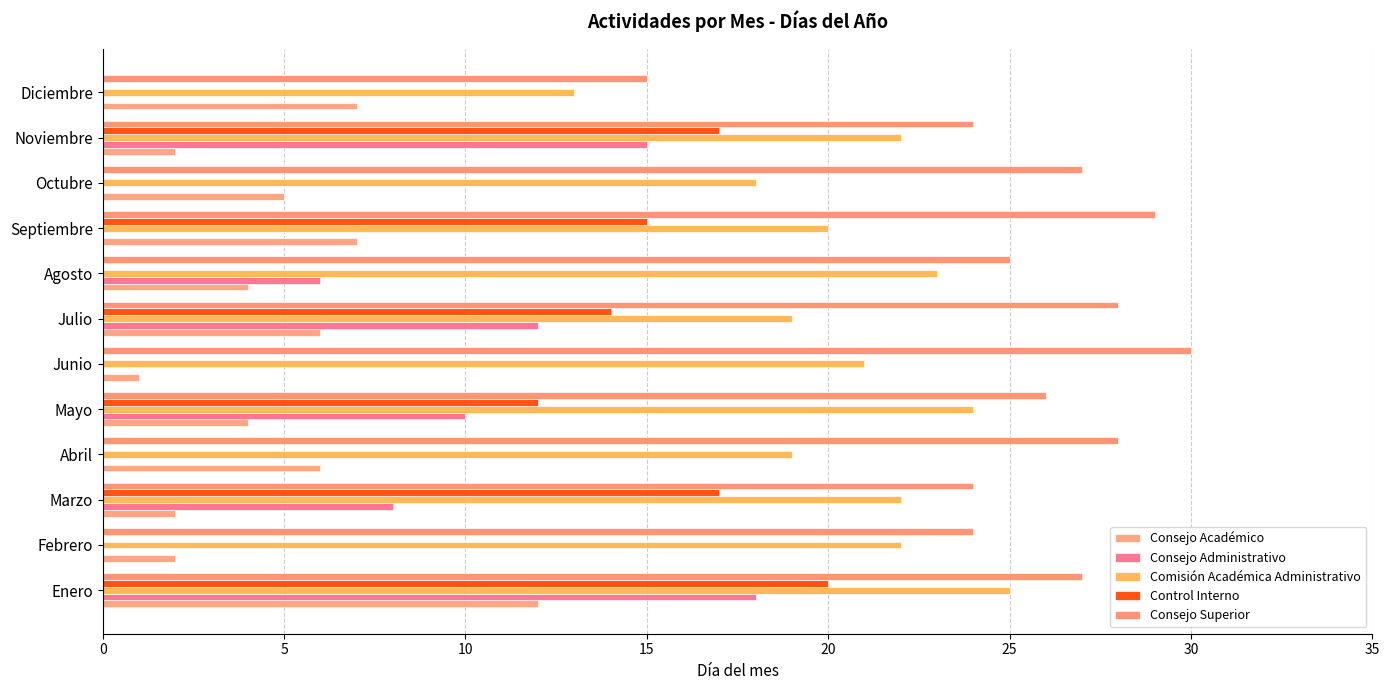

What is the difference between the maximum and minimum values in the Consejo Administrativo series?

18